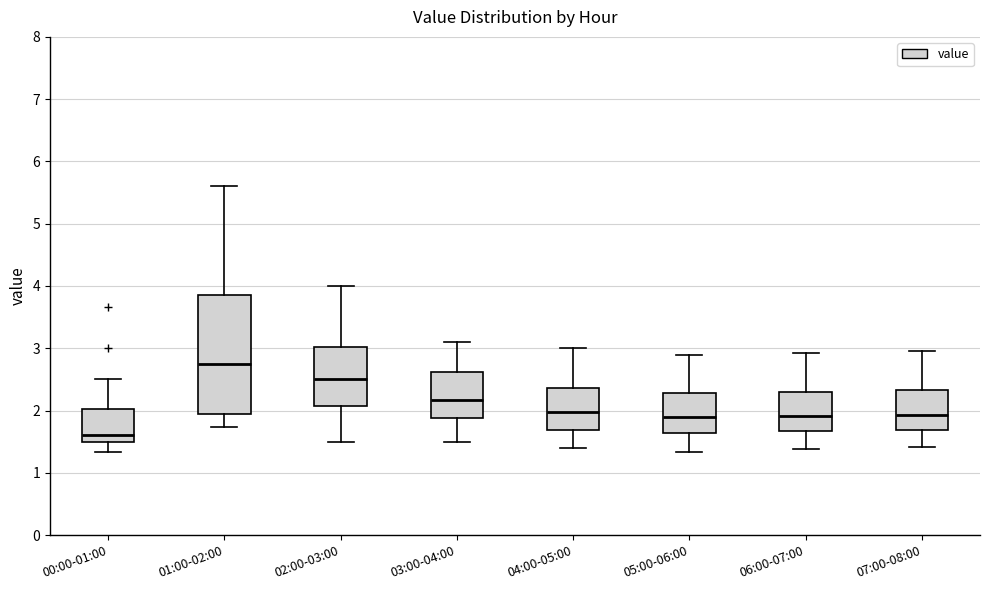

Which box has the highest median line?

01:00-02:00